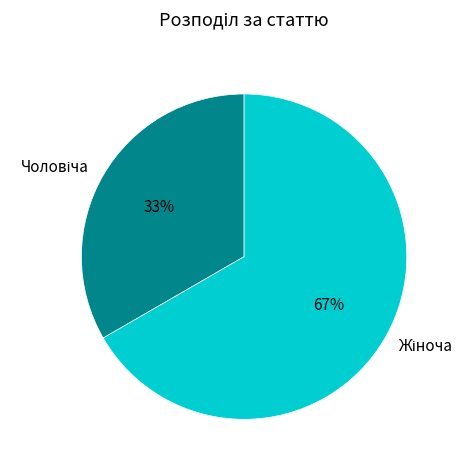

Does any single category account for the majority?

Yes